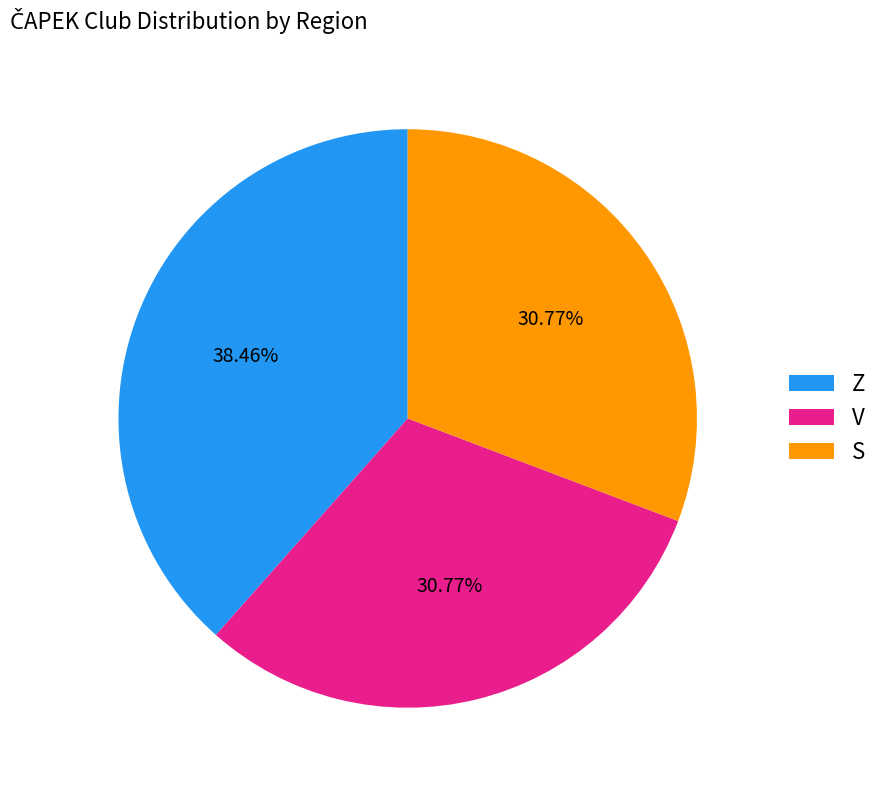

Does S represent more than half of the total?

No